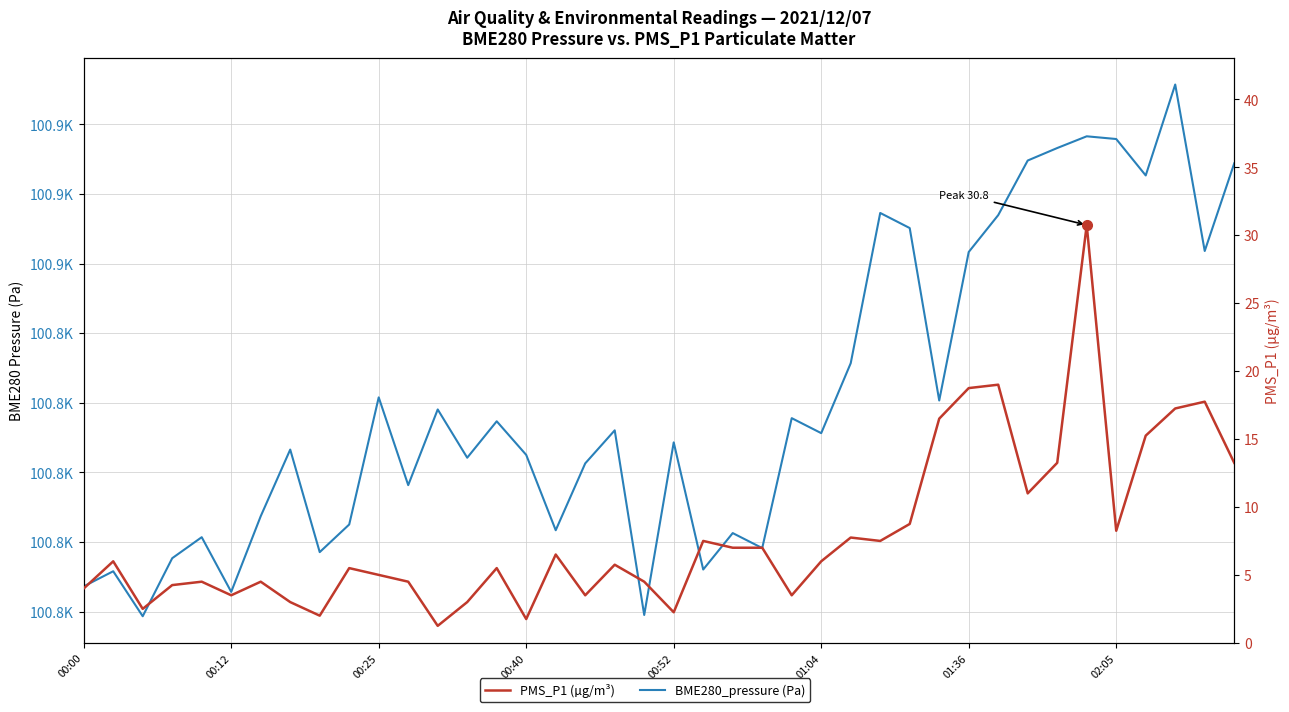

Read the PMS_P1 (µg/m³) value at 28.

8.8